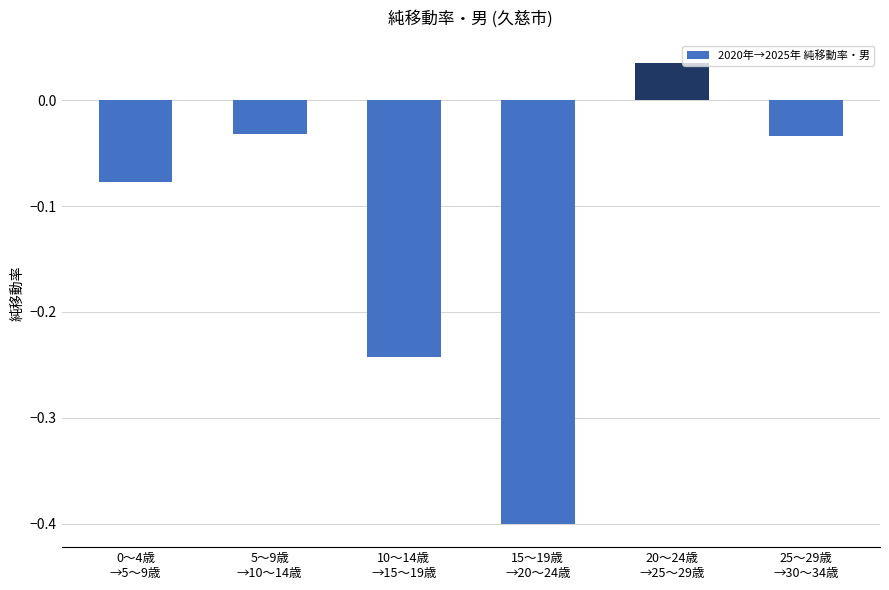

What is the difference between the values at 20～24歳
→25～29歳 and 5～9歳
→10～14歳?

0.1